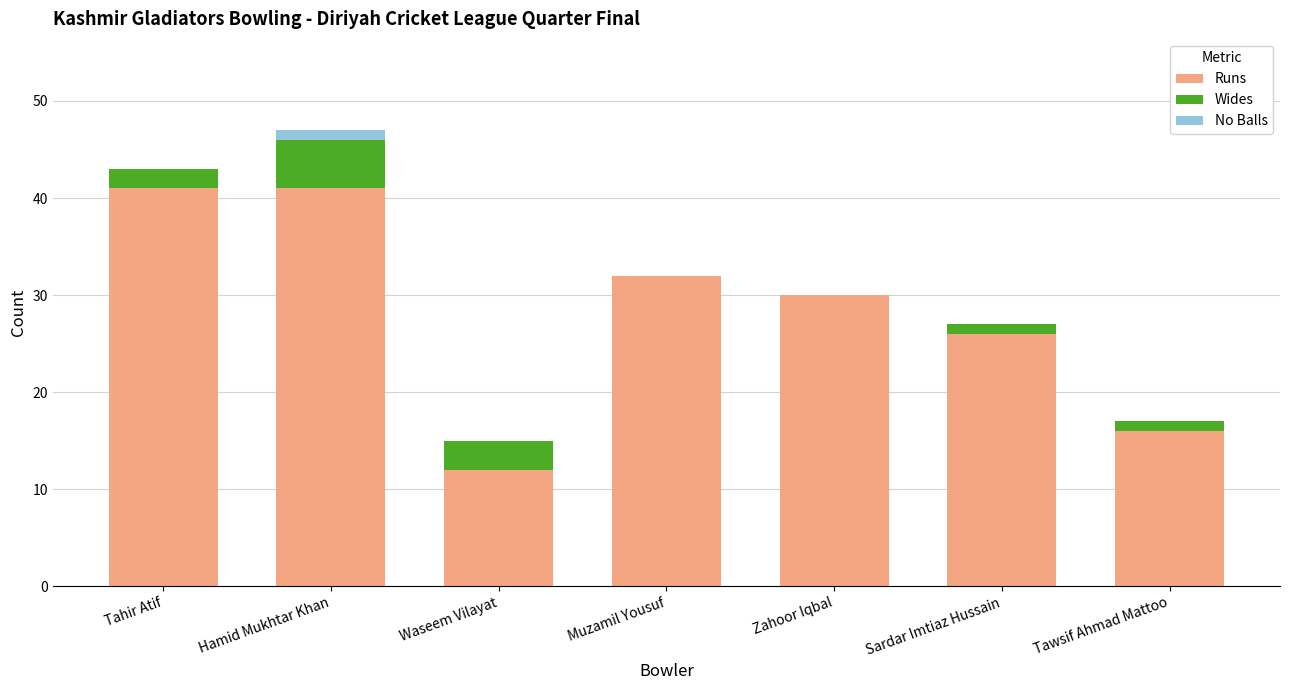

At which category is the sum across all series the highest?

Hamid Mukhtar Khan